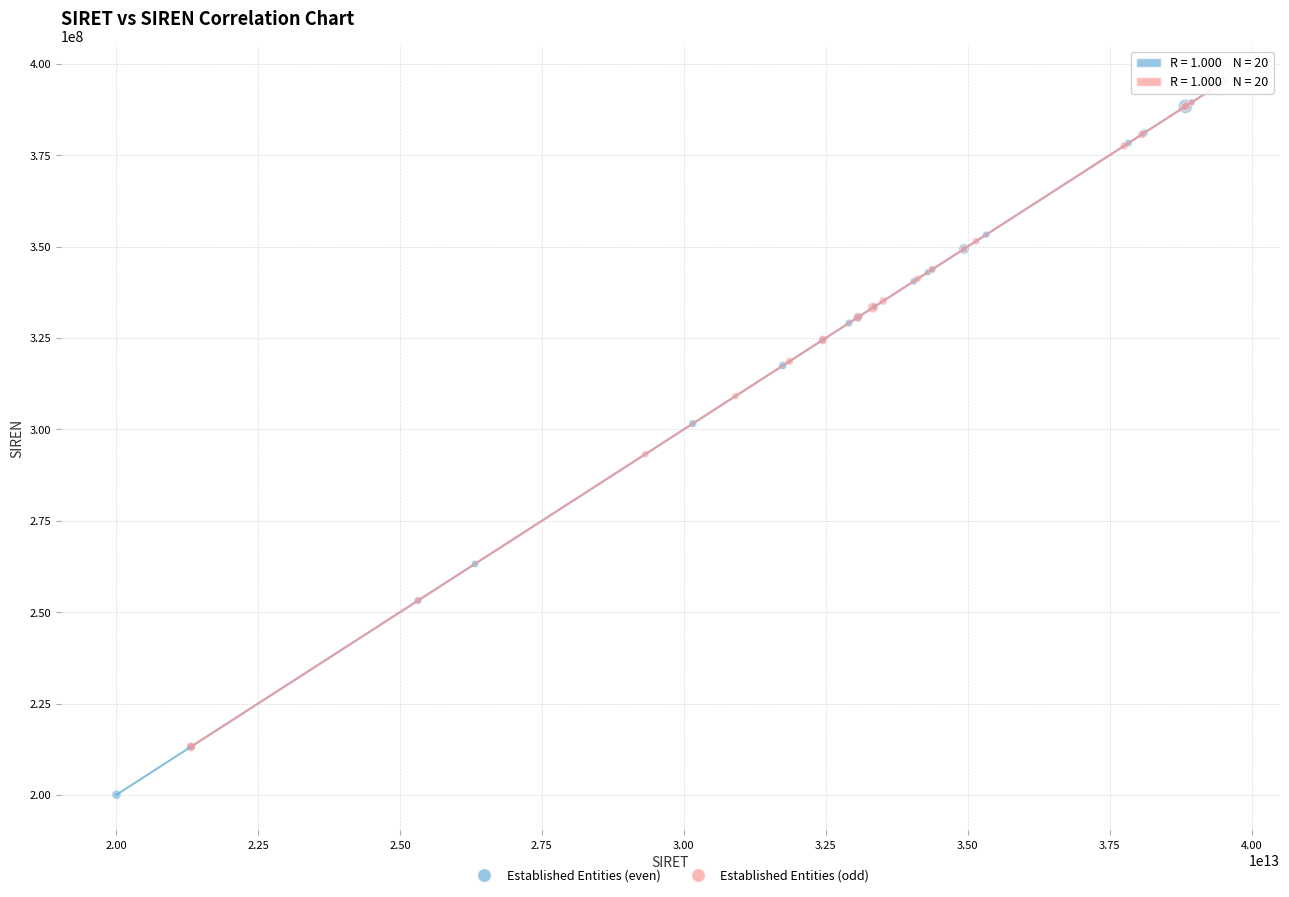

Which series reaches the minimum Y coordinate?

Established Entities (even)